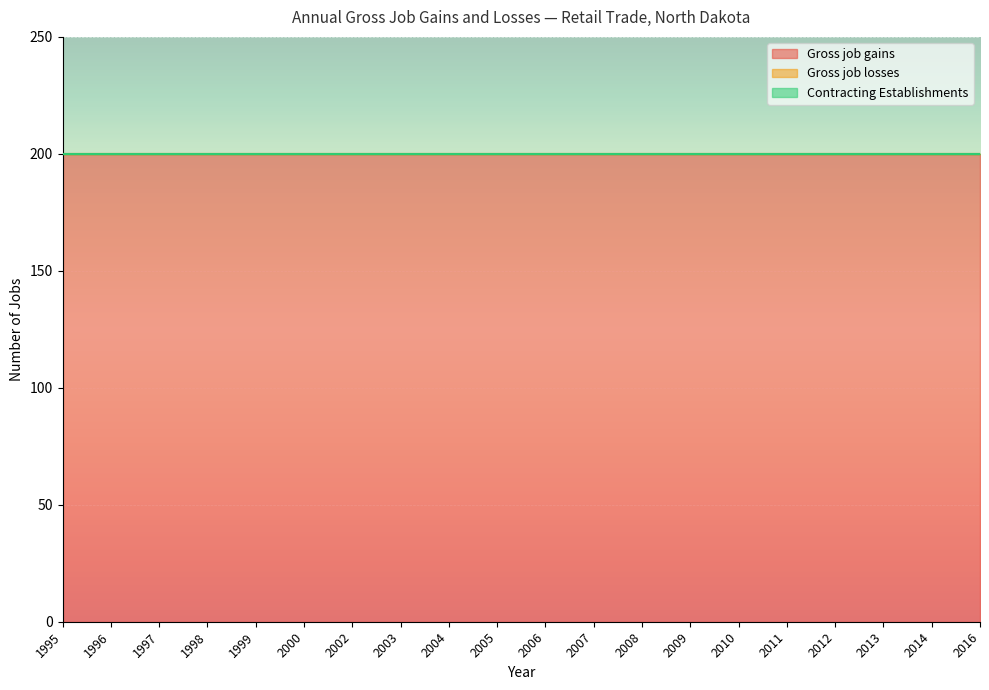

At which label does Contracting Establishments reach its minimum?

1995